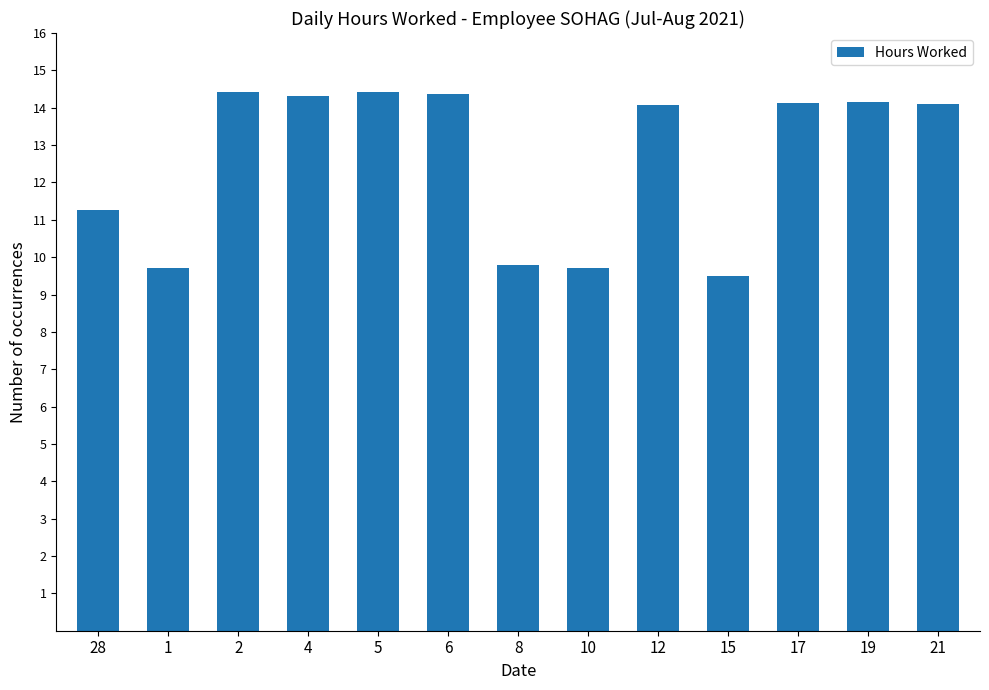

What is the maximum value shown in the chart?

14.4